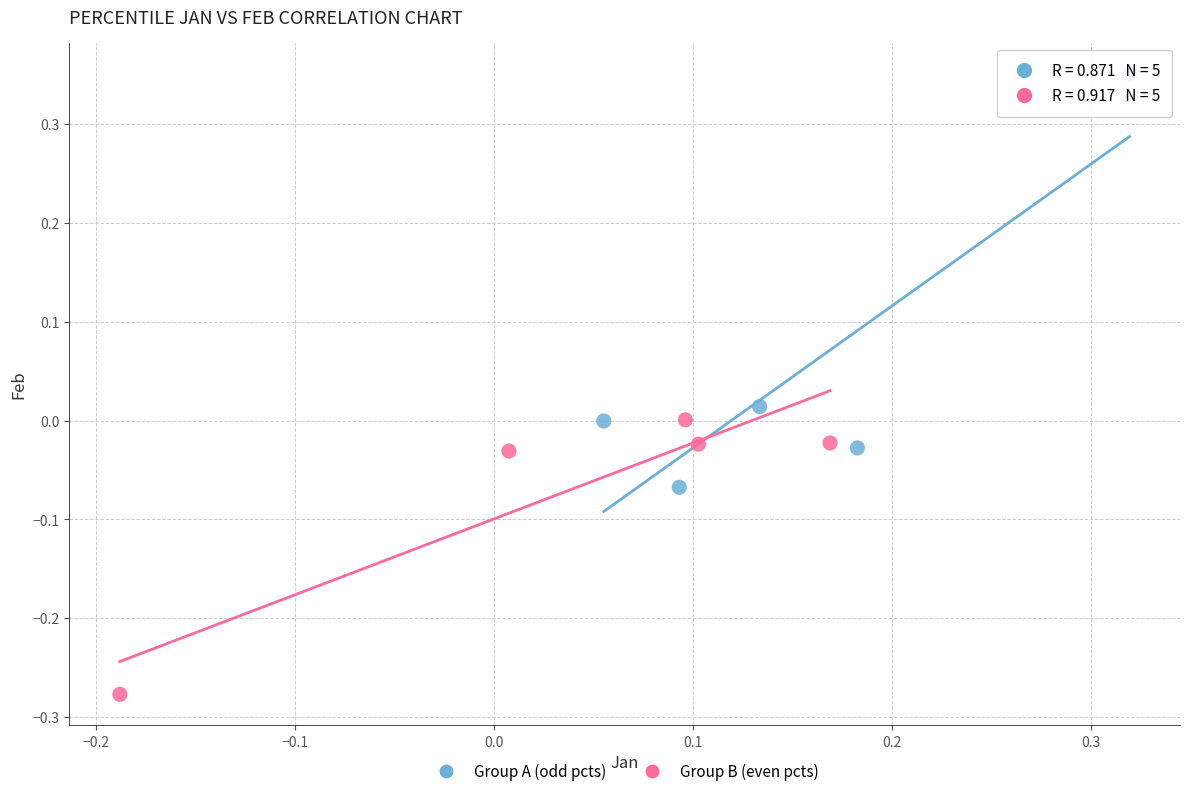

Which series reaches the minimum Y coordinate?

Group B (even pcts)